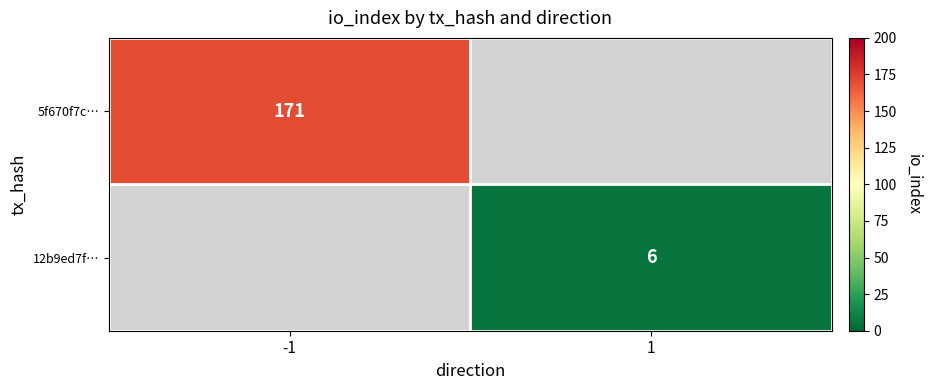

At which category does the chart reach its peak across all series?

-1